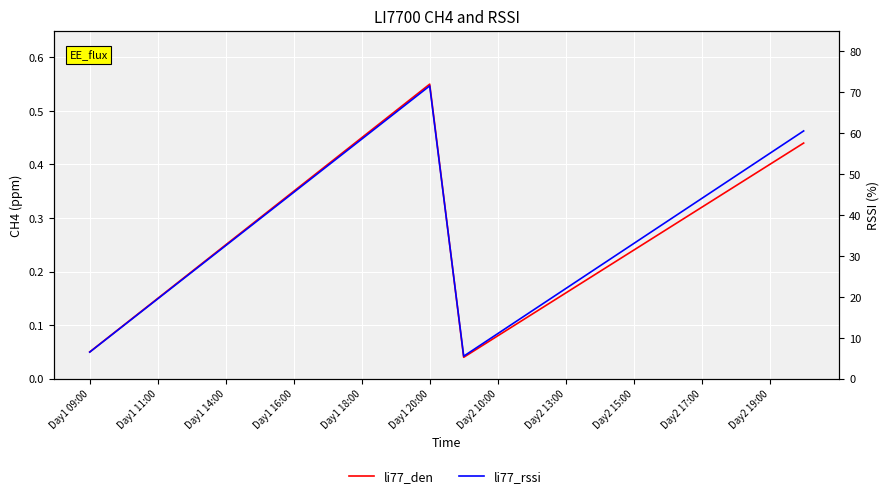

What are all the series names shown in the legend?

li77_den, li77_rssi